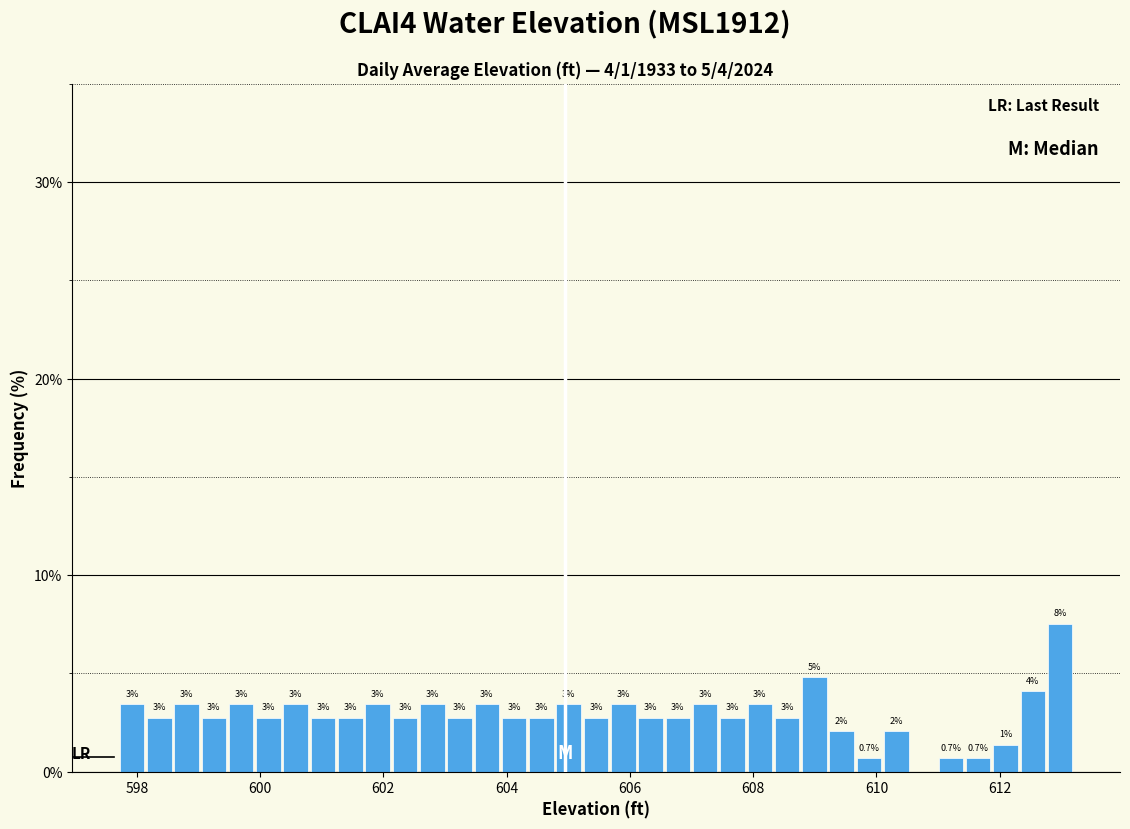

Around what value on the x-axis is the tallest bar? Give the approximate position of its centre, as read against the axis.

613.0